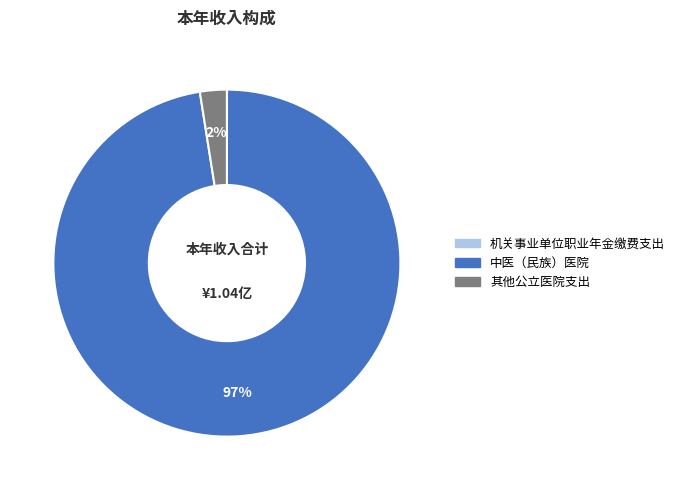

To the nearest percent, what is the average slice percentage?

33%